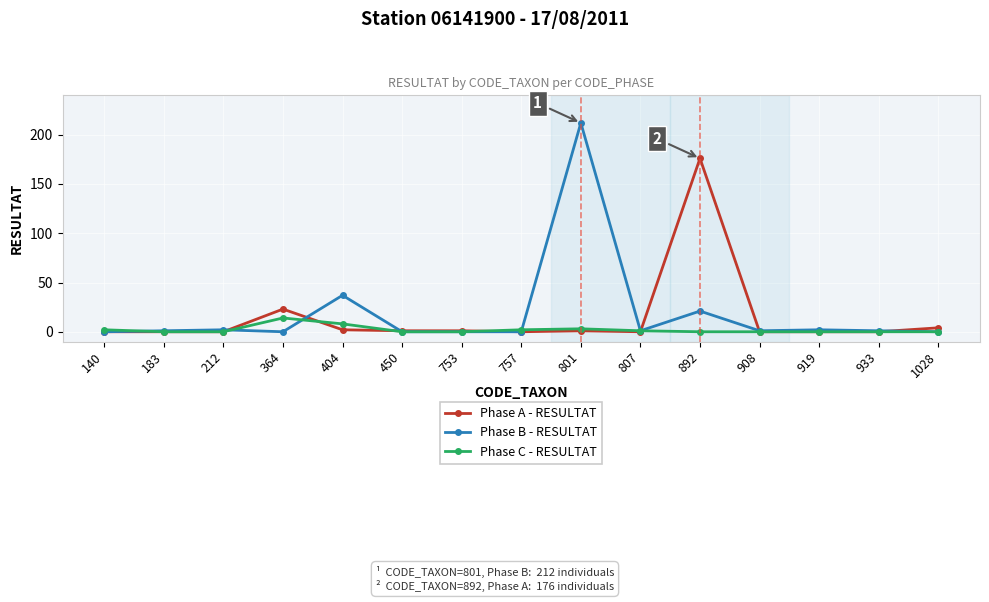

Which series has the widest spread of values?

Phase B - RESULTAT